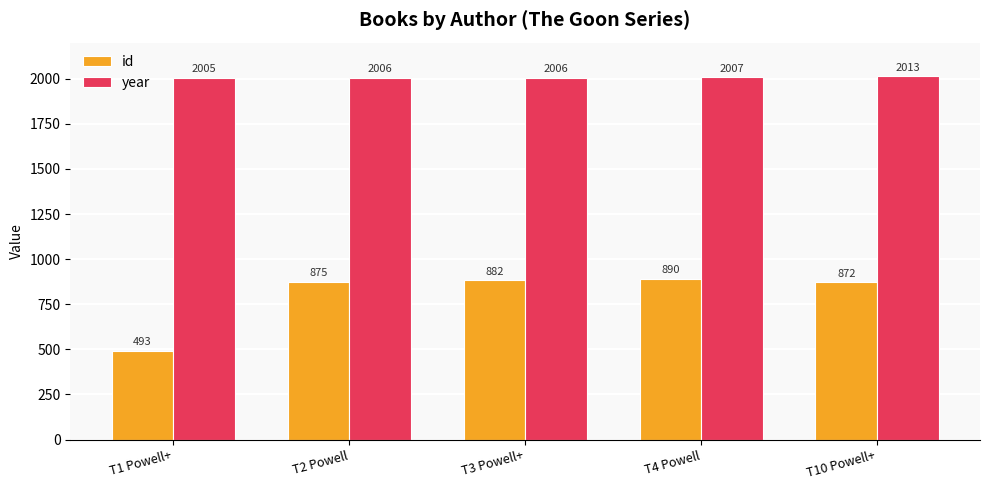

Reading left to right, what are all the values shown in this chart?

id: T1 Powell+=493	T2 Powell=875	T3 Powell+=882	T4 Powell=890	T10 Powell+=872
year: T1 Powell+=2005	T2 Powell=2006	T3 Powell+=2006	T4 Powell=2007	T10 Powell+=2013